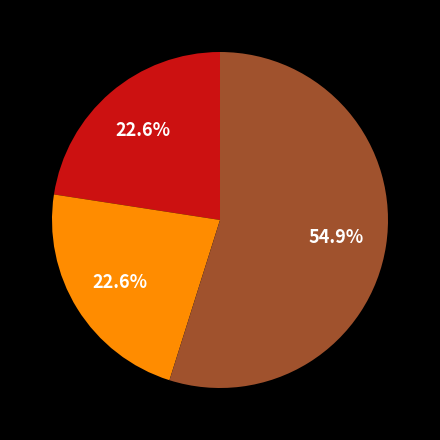

Is there a majority slice in this chart?

Yes